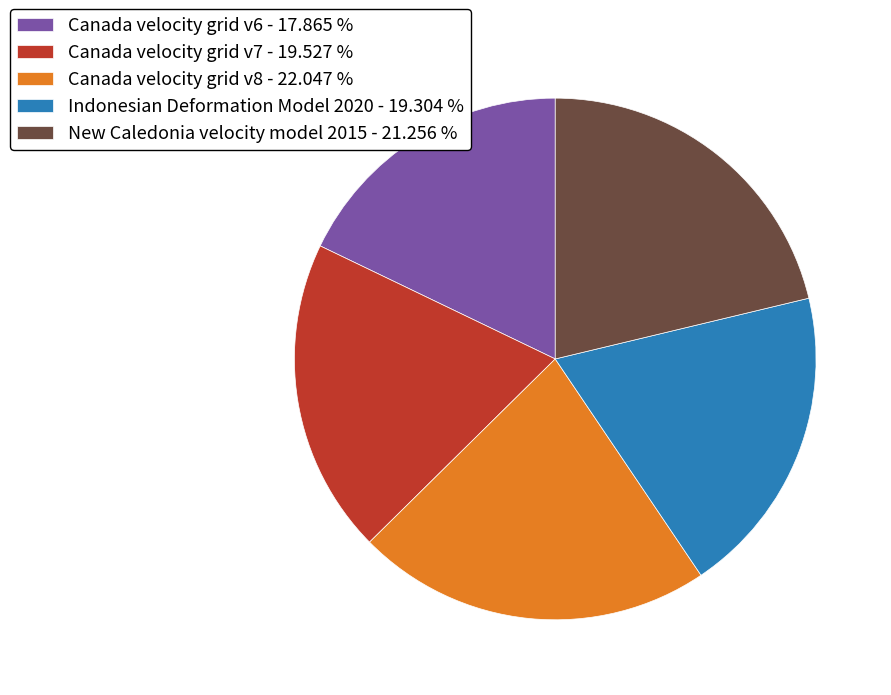

Is it true that Canada velocity grid v6 is 18% of the pie?

True